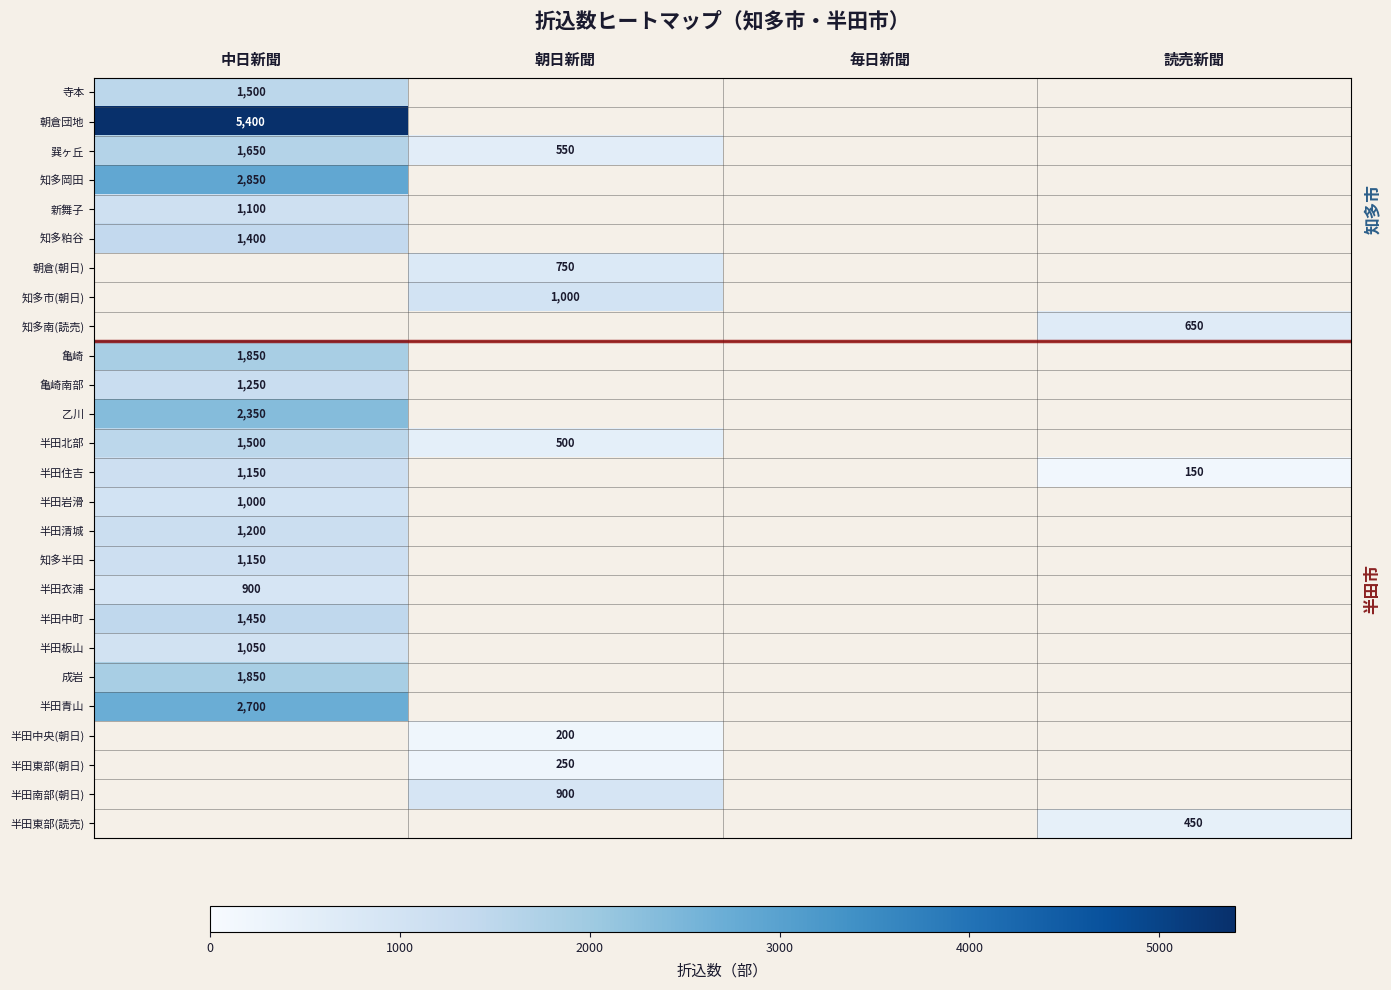

Is it true that 成岩 equals 2467 at 中日新聞?

False